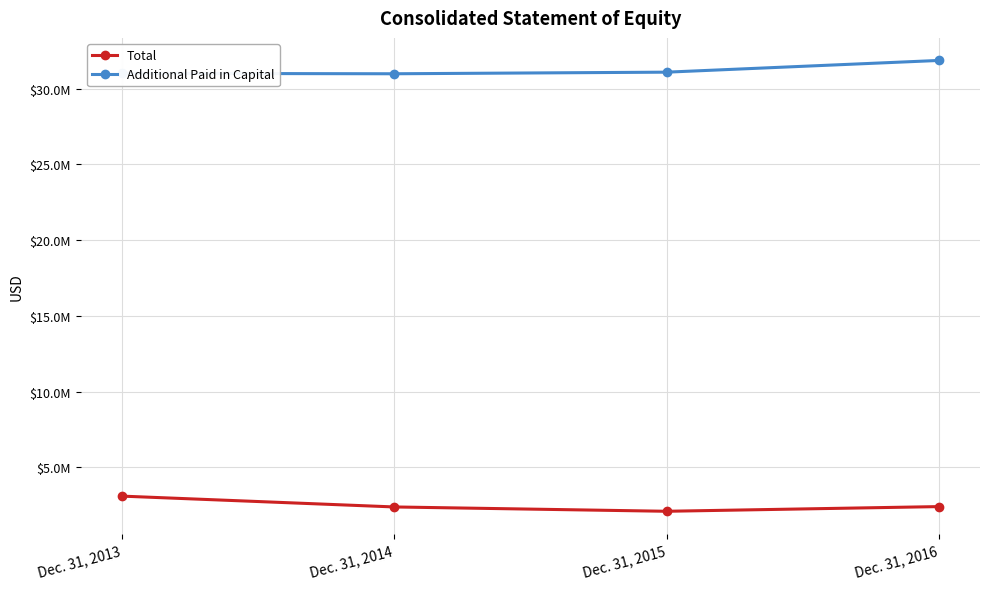

The value of Additional Paid in Capital at Dec. 31, 2016 is 8810469. True or false?

False